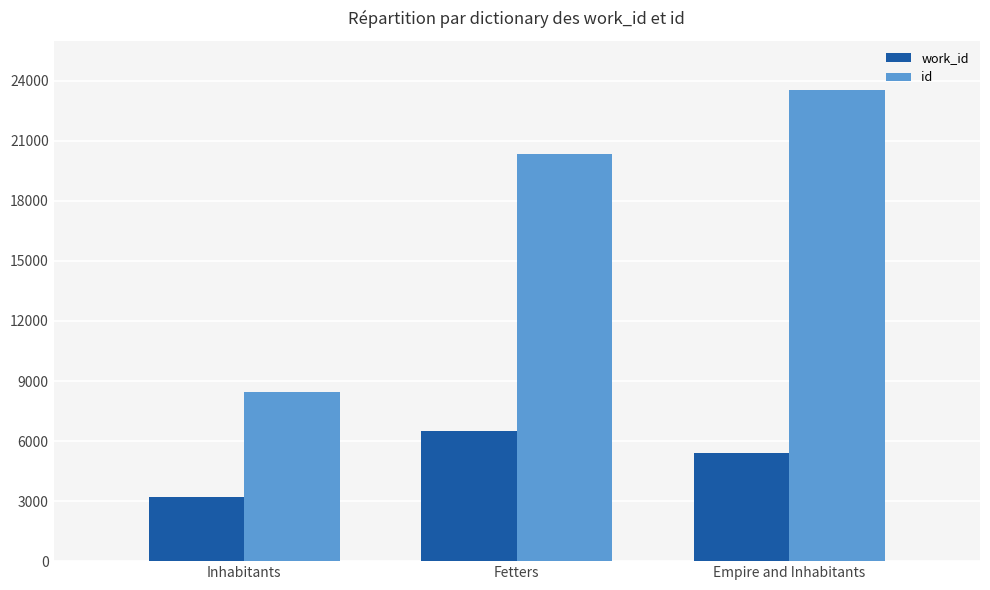

What is the average value of the id series?

17440